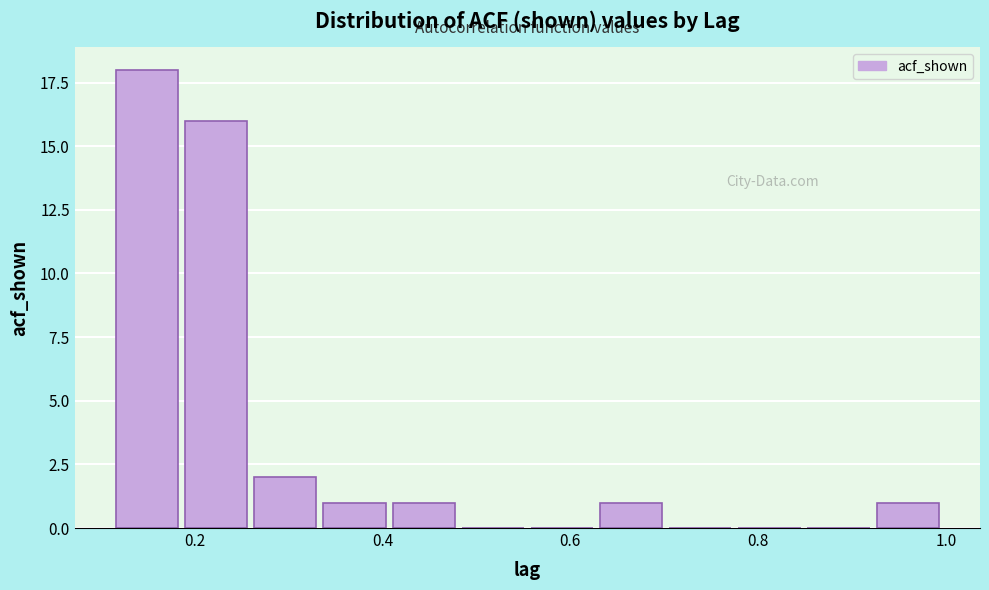

Read against the x-axis, roughly where is the centre of the tallest bar?

0.14